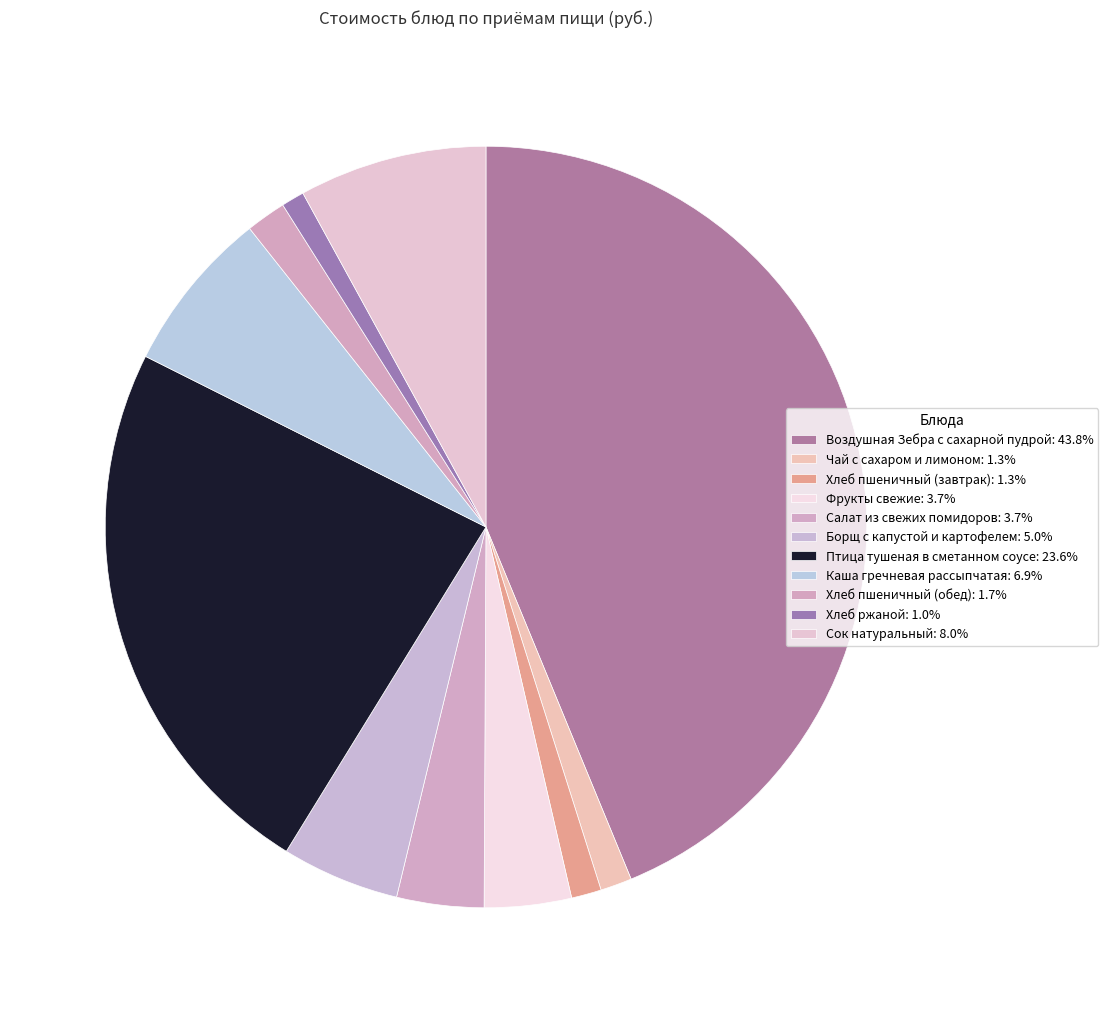

Is there a majority slice in this chart?

No